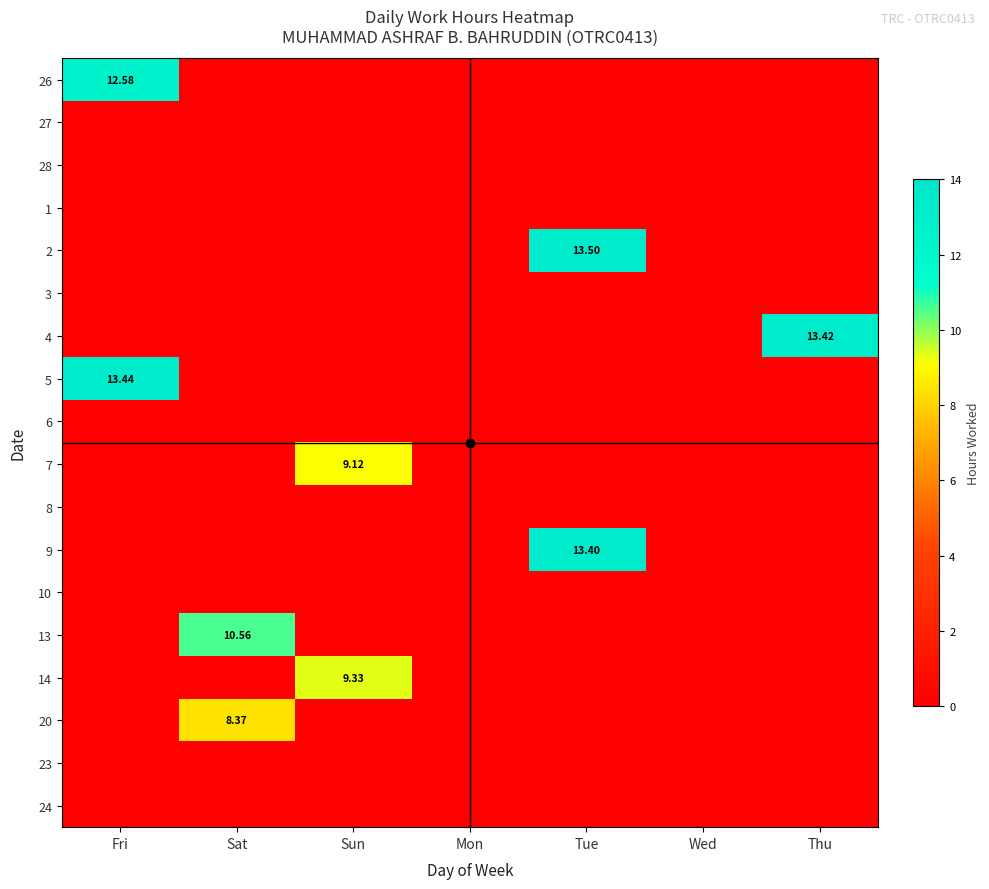

Which has a higher value, Fri or Tue?

Fri